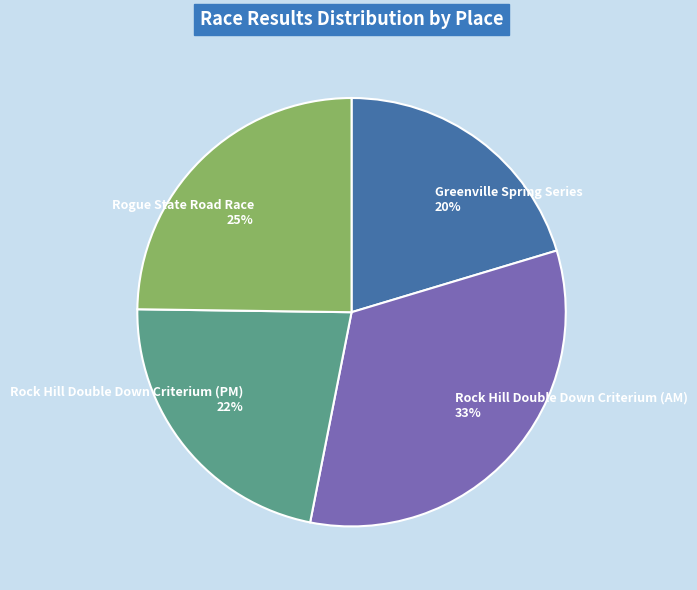

To the nearest percent, what portion does Rock Hill Double Down Criterium (PM) represent?

22%